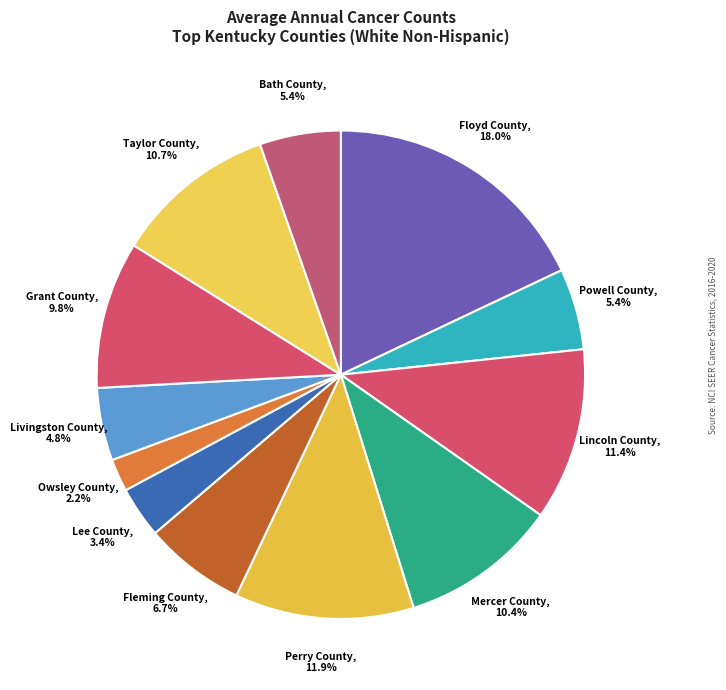

To the nearest percent, what is the combined percentage of Taylor County and Owsley County?

13%